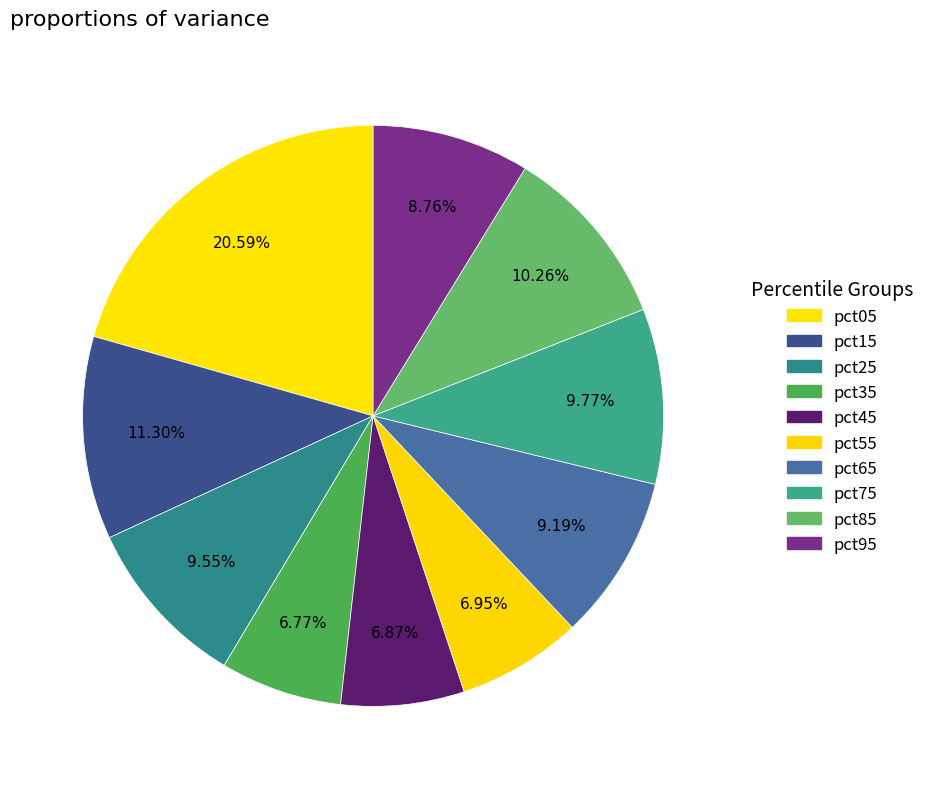

How many segments does this pie chart have?

10